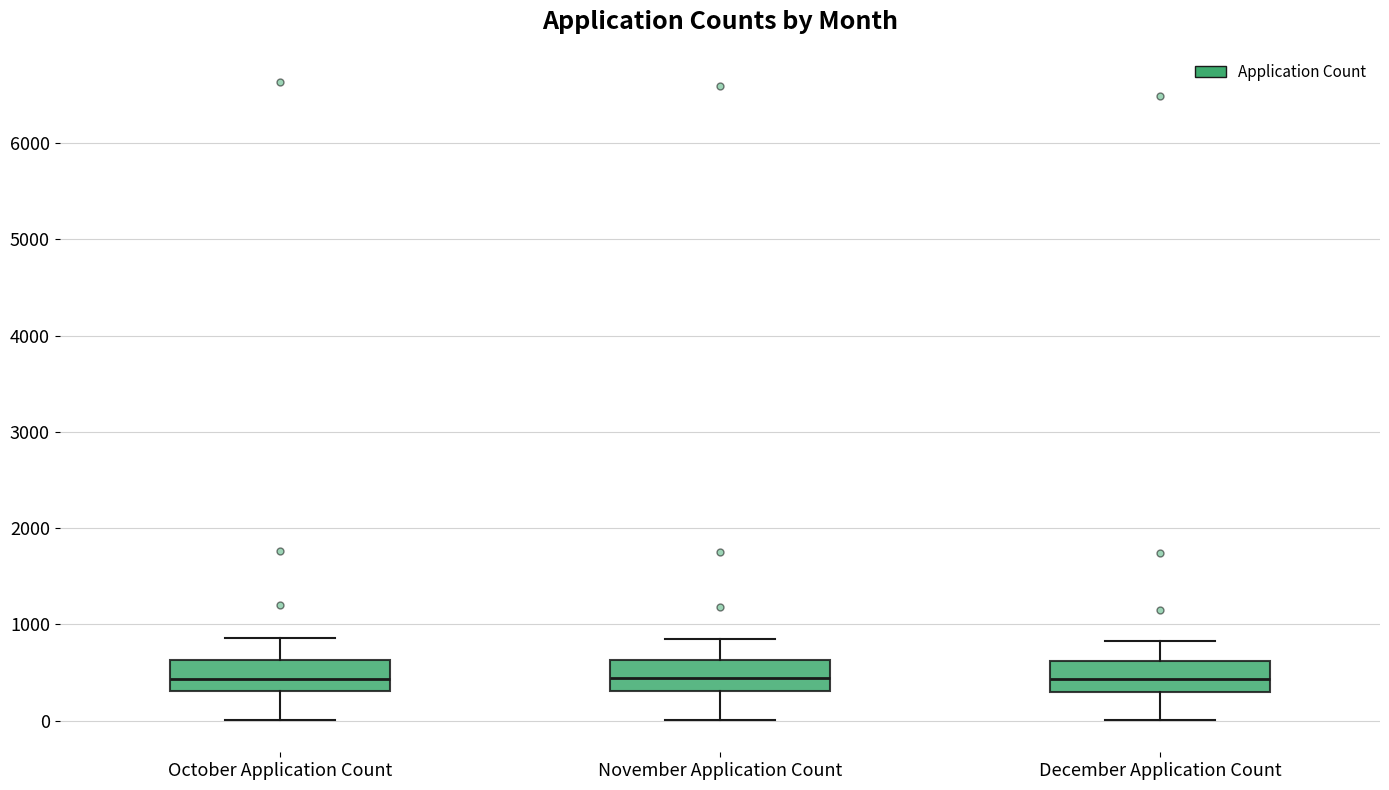

Where does the median line of the box for October Application Count sit on the y-axis? The values are not printed on the chart, so give them approximately, as read against the axis.

400